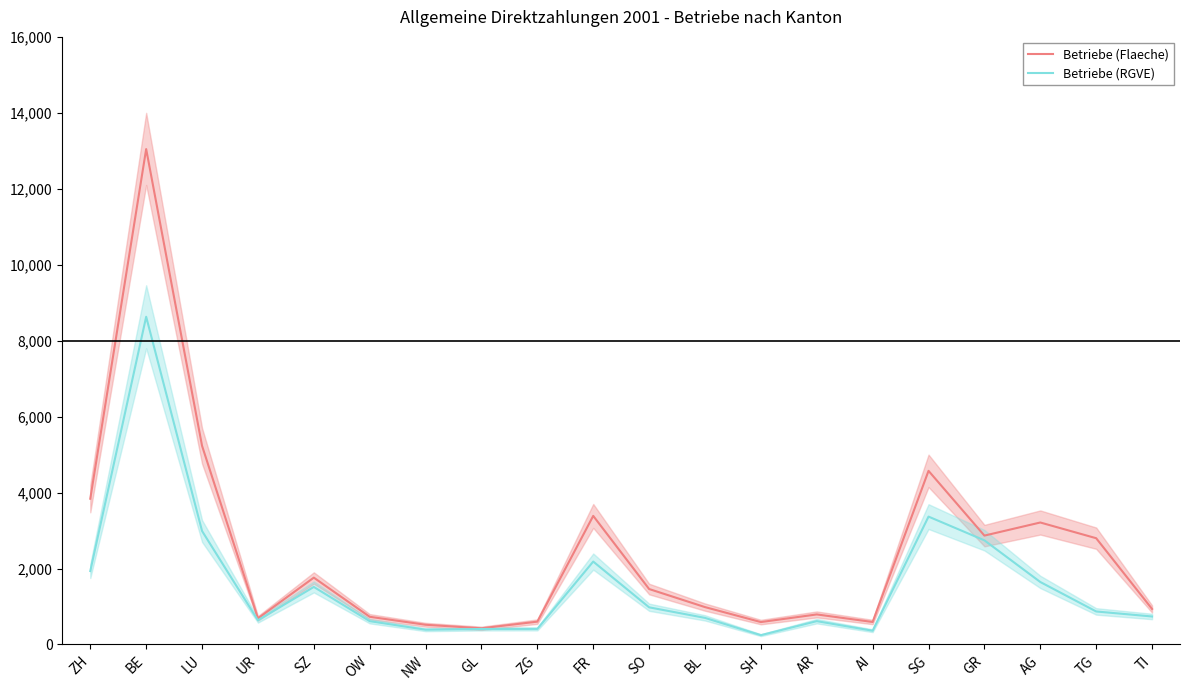

Read the Betriebe (Flaeche) value at OW.

729